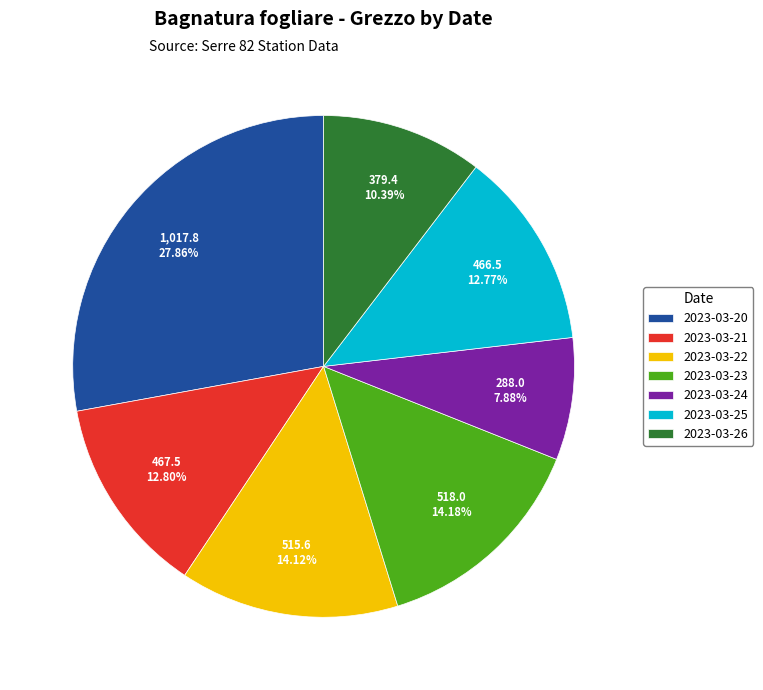

Is it true that 2023-03-25 is 13% of the pie?

True